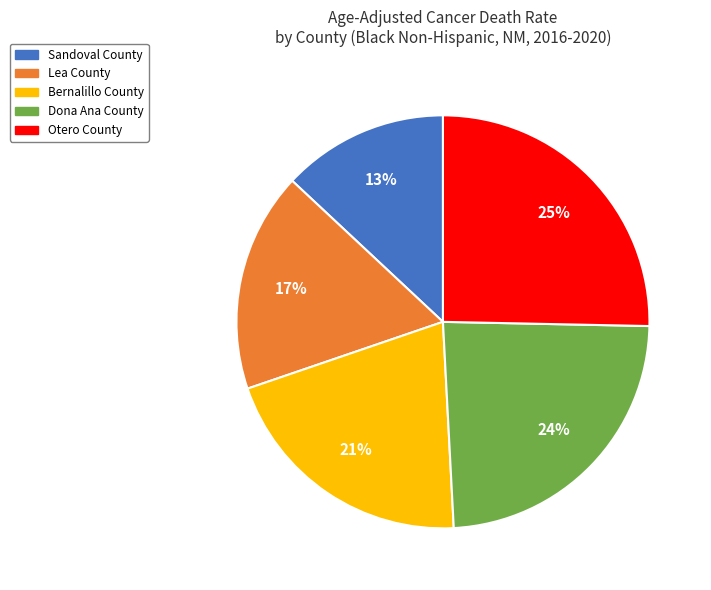

What is the largest slice in the pie chart?

Otero County